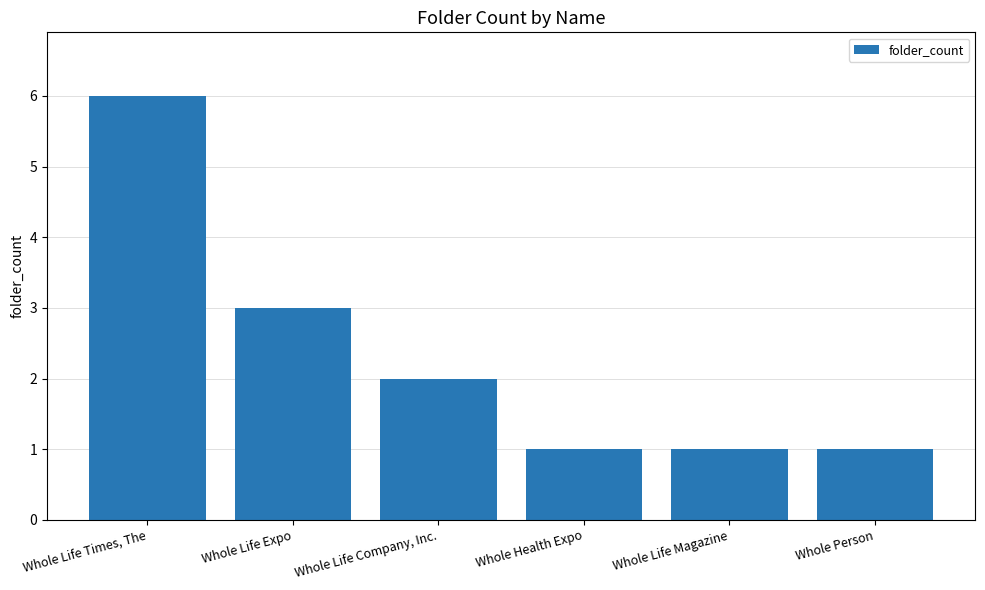

What position from the right is Whole Life Magazine?

2